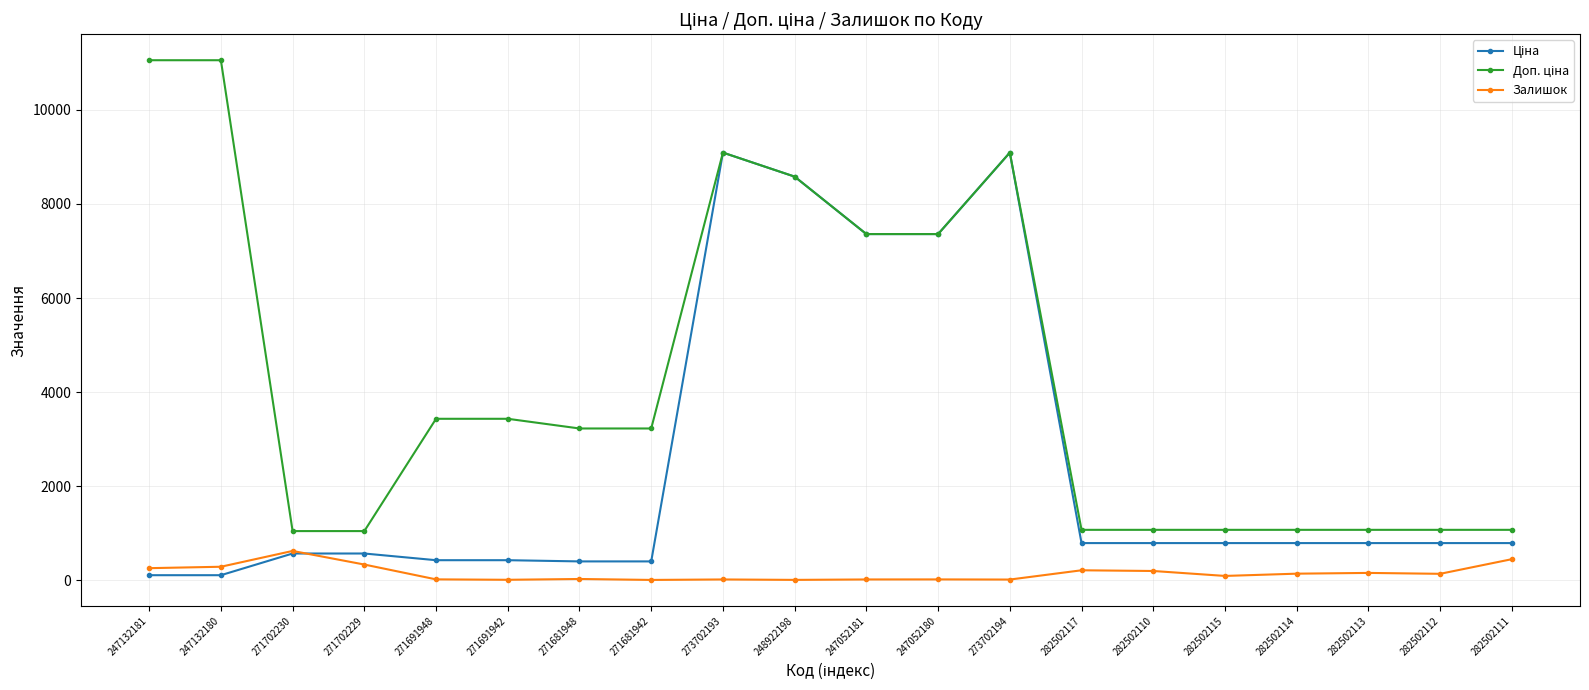

Is this an area chart (filled region under the line)?

No